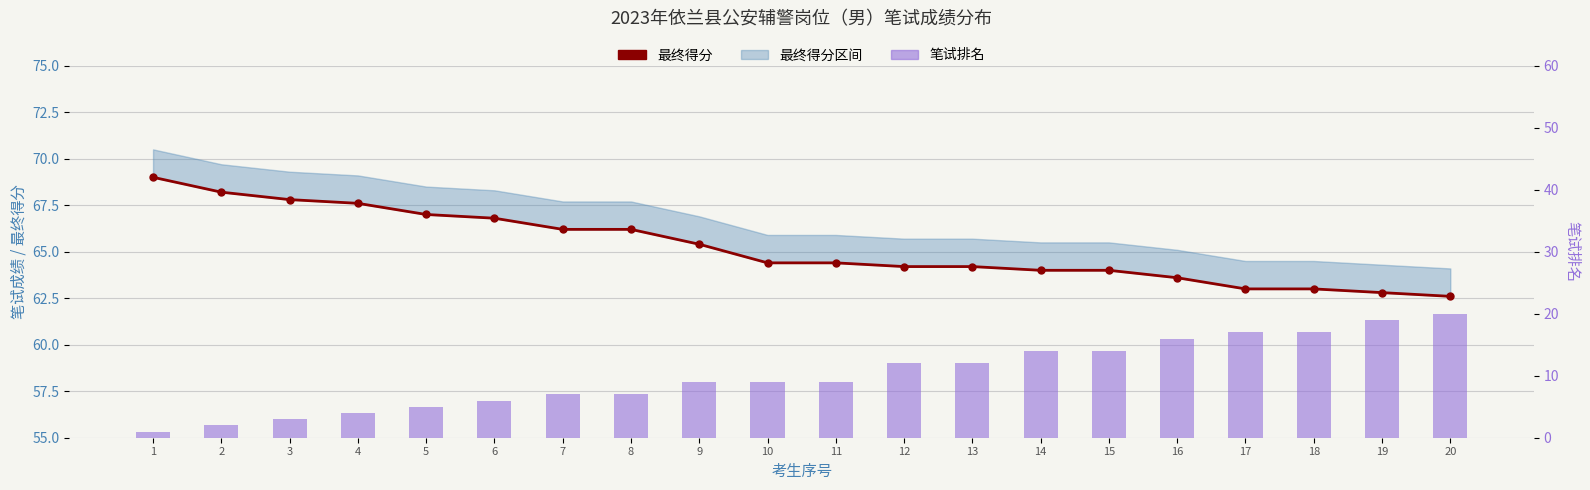

How many data points in 笔试排名 are less than 9?

8